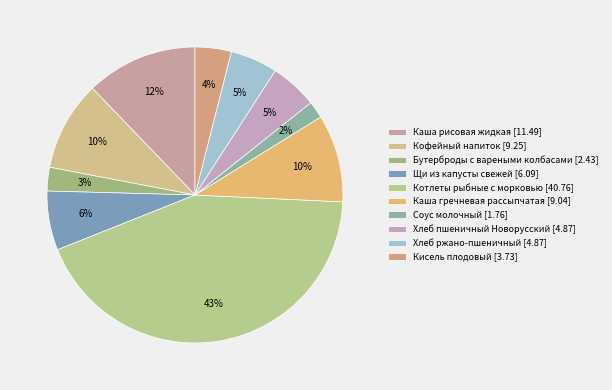

Count the number of slices in the pie.

10